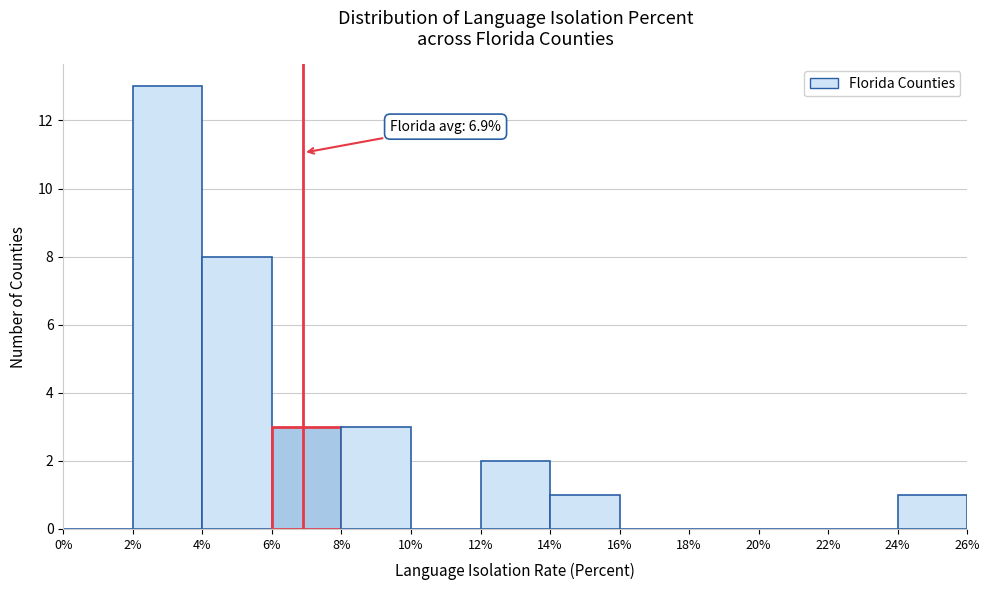

Which range on the x-axis has the tallest bar?

2% to 4%